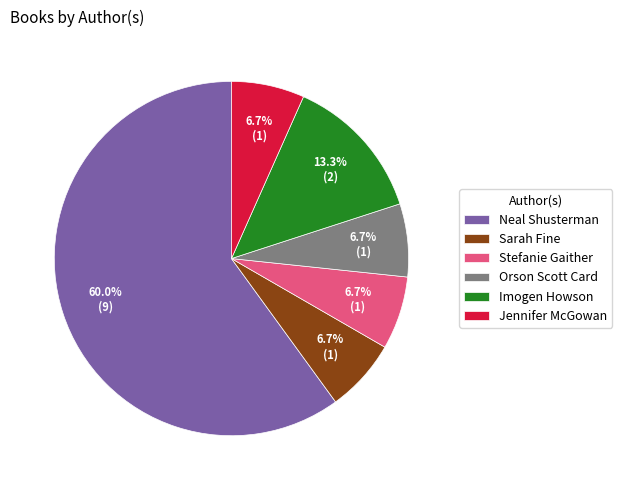

What percentage is the Neal Shusterman slice, to the nearest percent?

60%